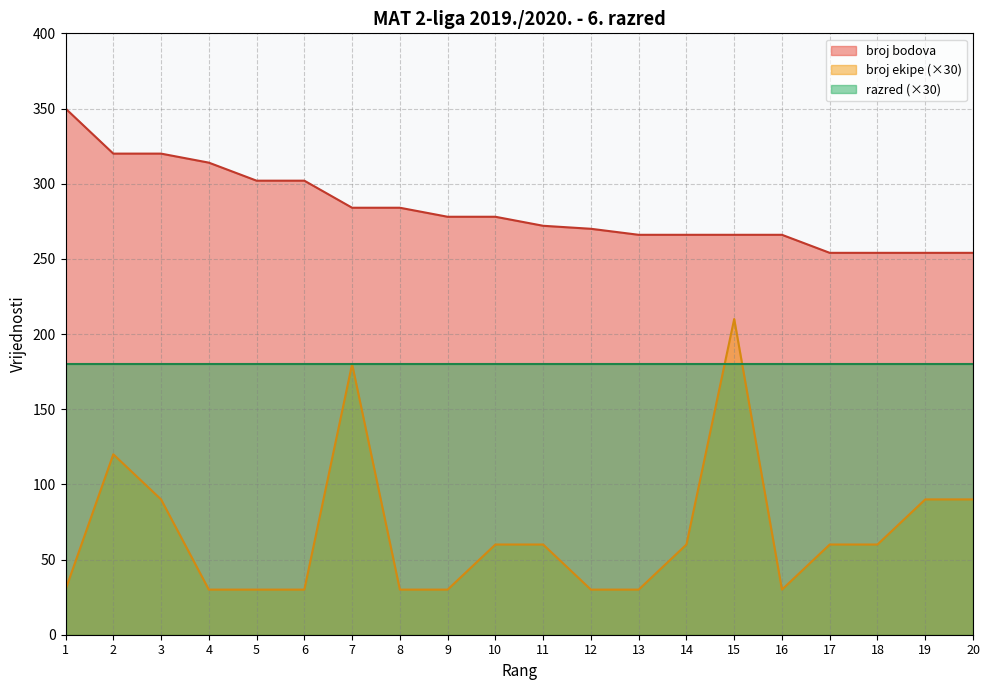

Which category has the lowest value across all series?

1